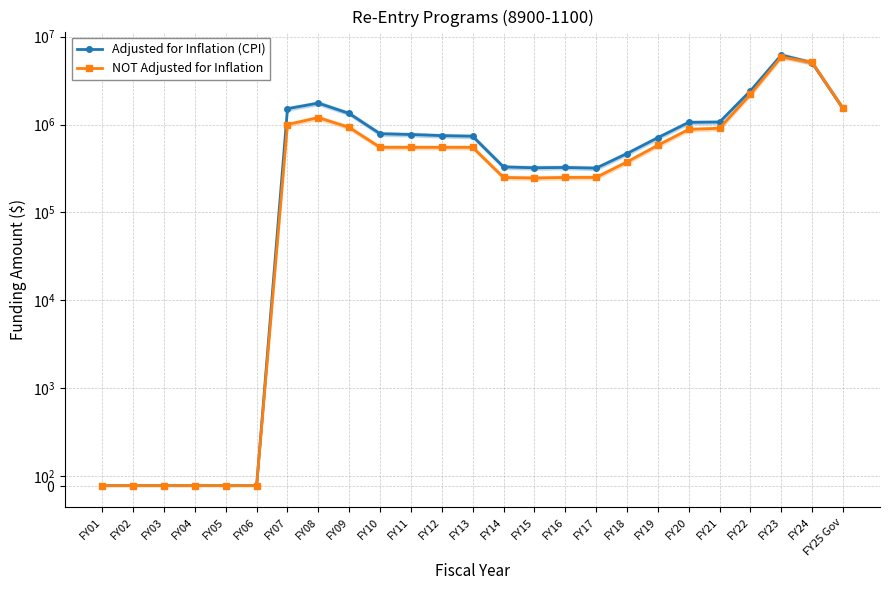

How many lines are shown in the chart?

2